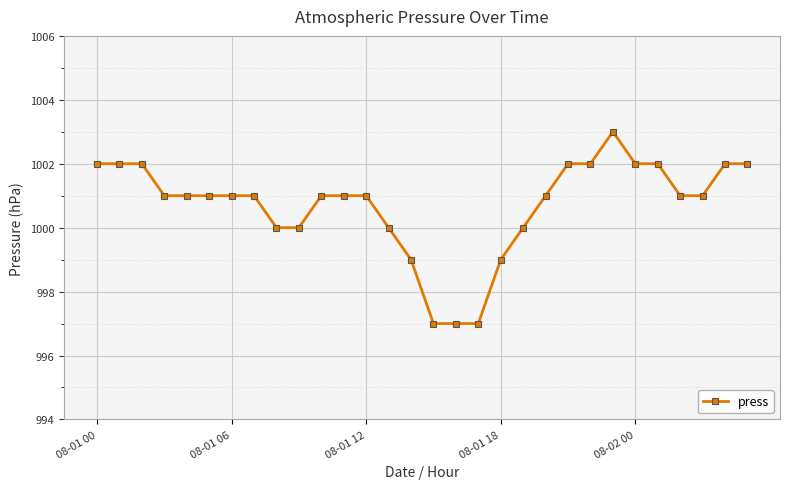

True or false: there are more than 0 points higher than both neighbors.

True